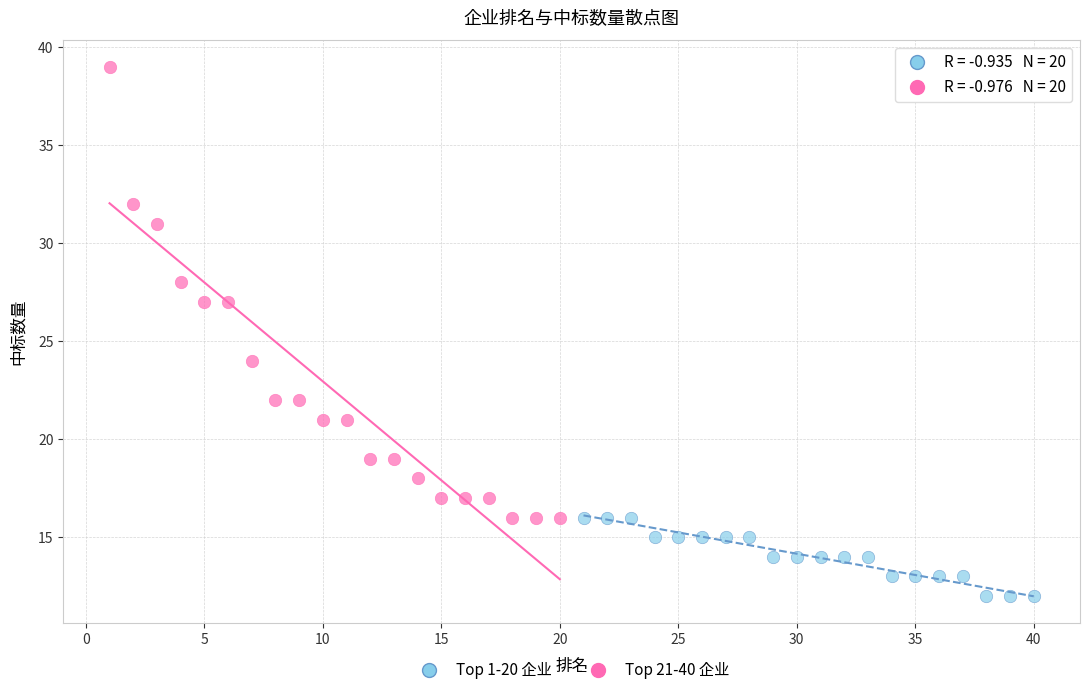

Which series contains the lowest Y value?

Top 21-40 企业